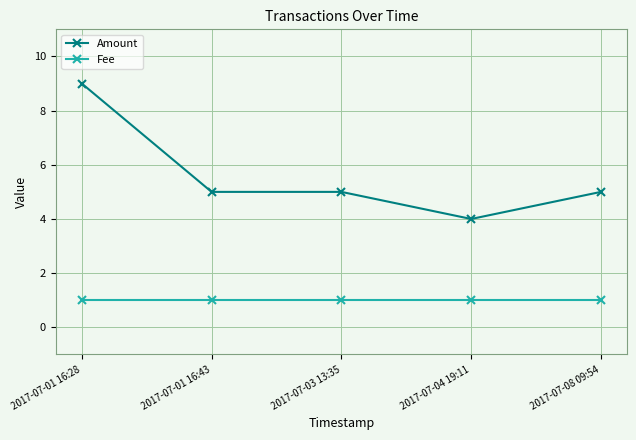

How many distinct data groups are displayed?

2